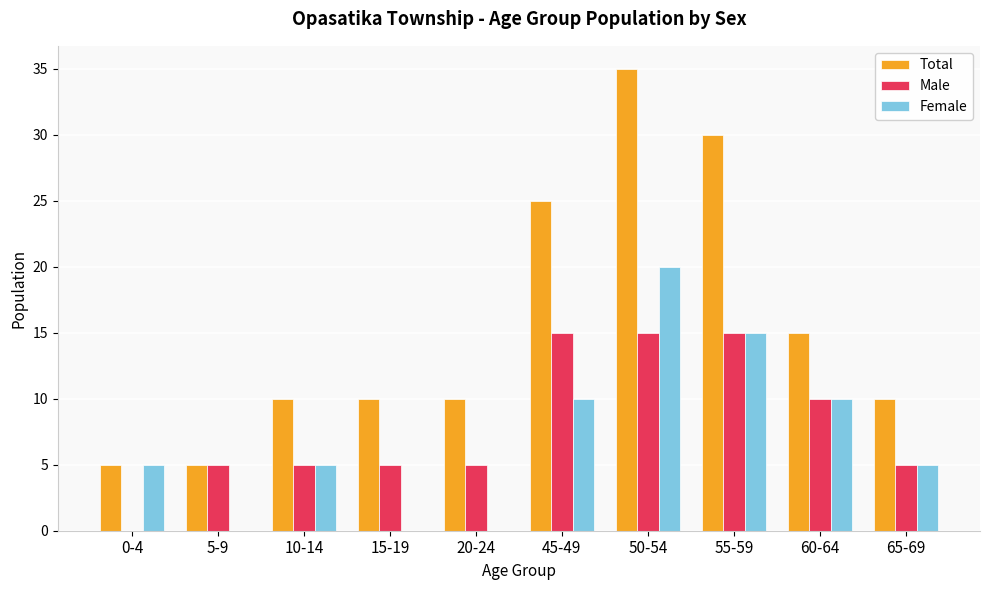

What is the sum of all Male values?

80